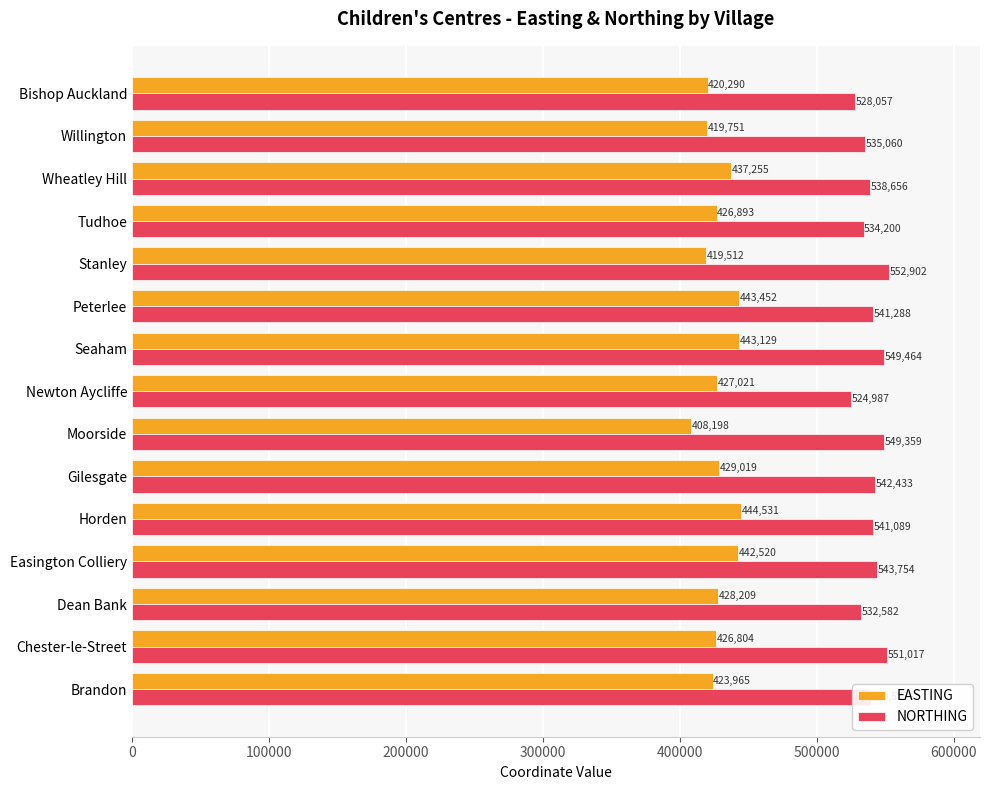

At which label does EASTING reach its minimum?

Moorside